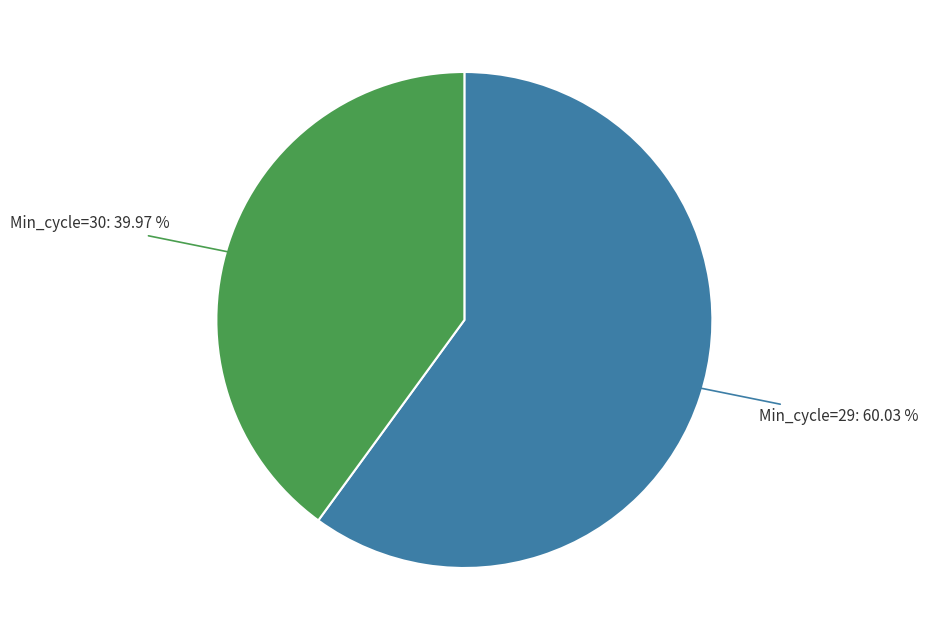

Which slice is the largest?

Min_cycle=29